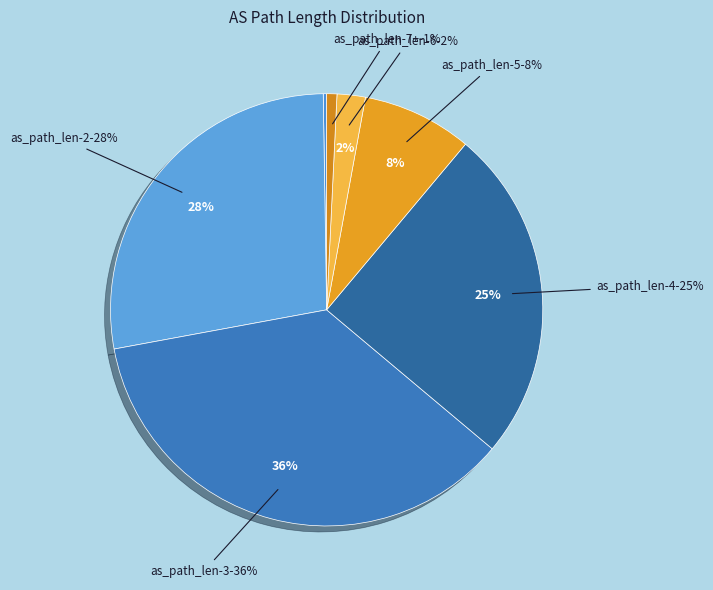

The 2 slice represents 37% of the pie. True or false?

False